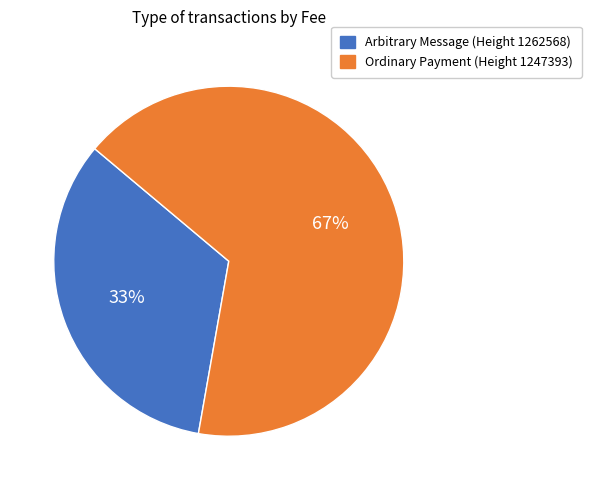

How many slices are in this pie chart?

2